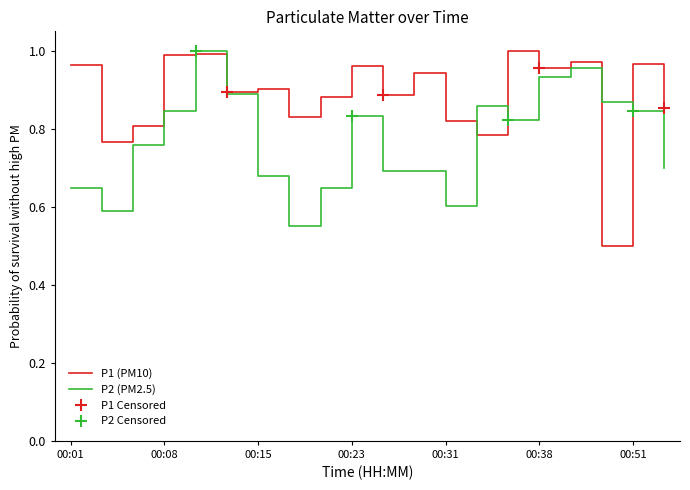

Which series has the largest total across all categories?

P1